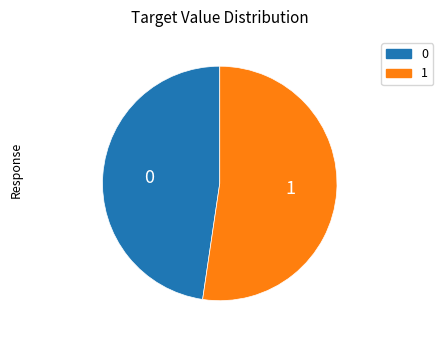

How many slices are in this pie chart?

2